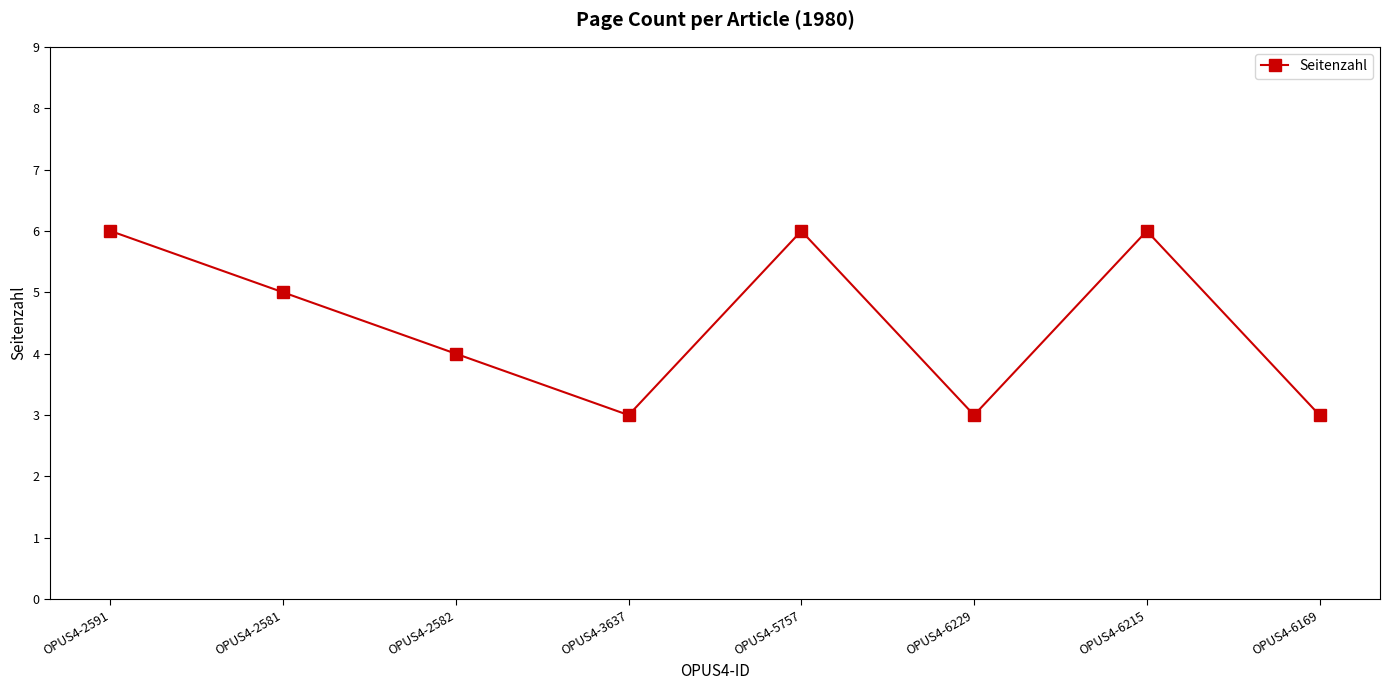

At which category does the data reach its first local peak?

OPUS4-5757